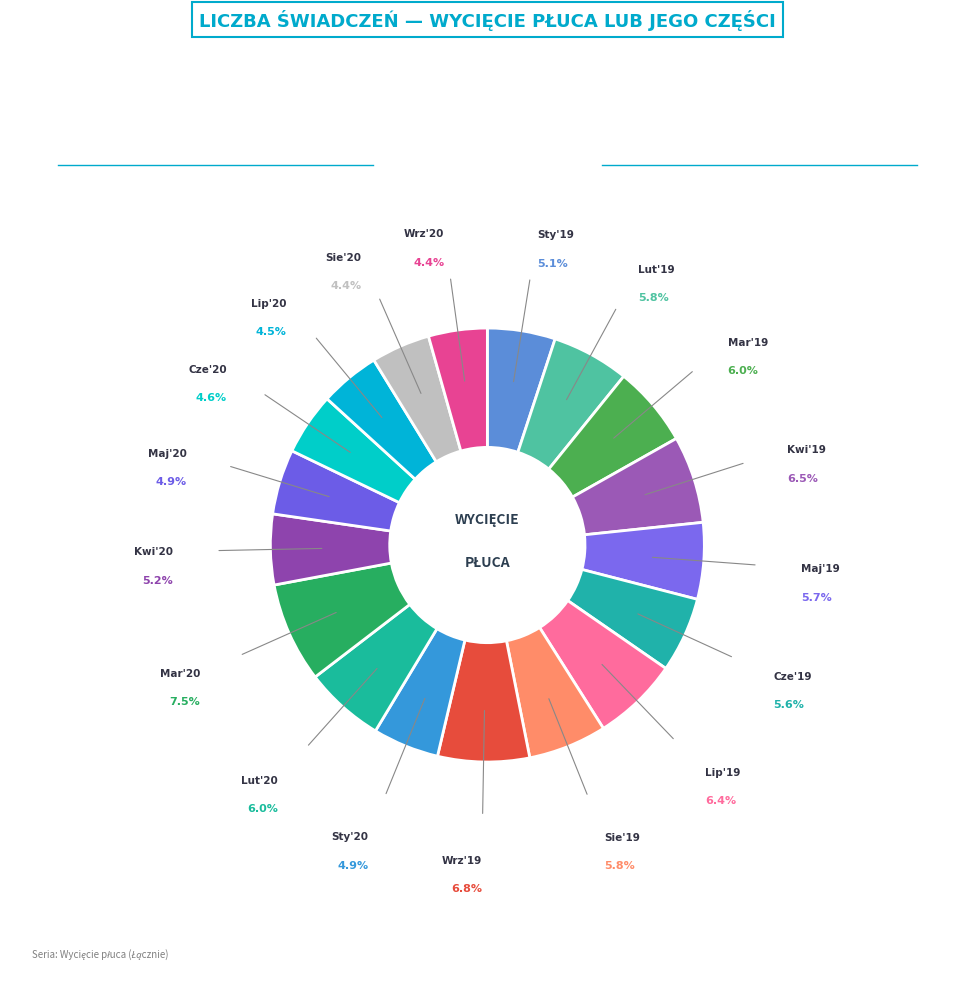

How many slices are in this pie chart?

18